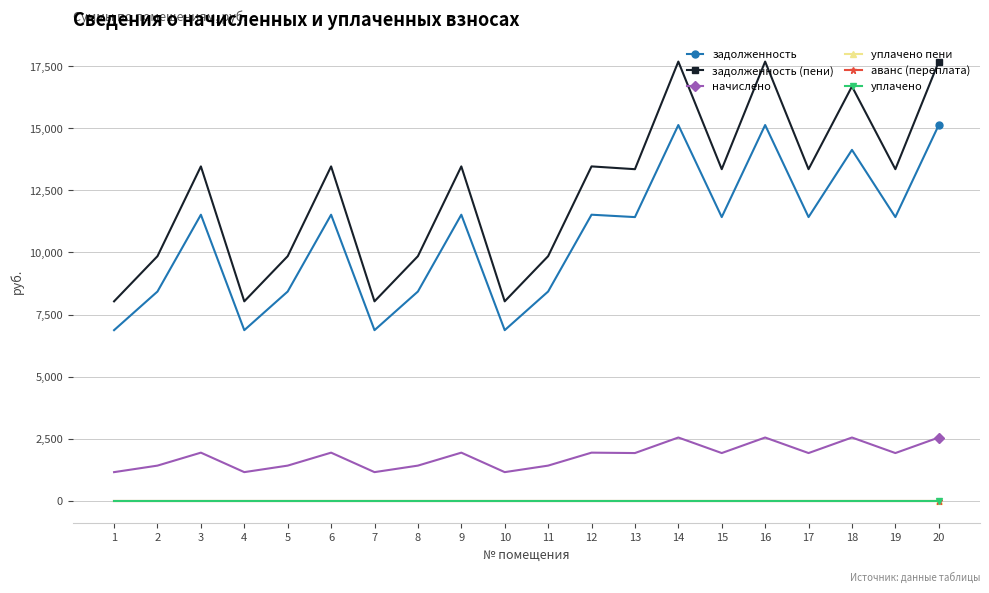

True or false: задолженность (пени) and уплачено пени cross at least once.

False